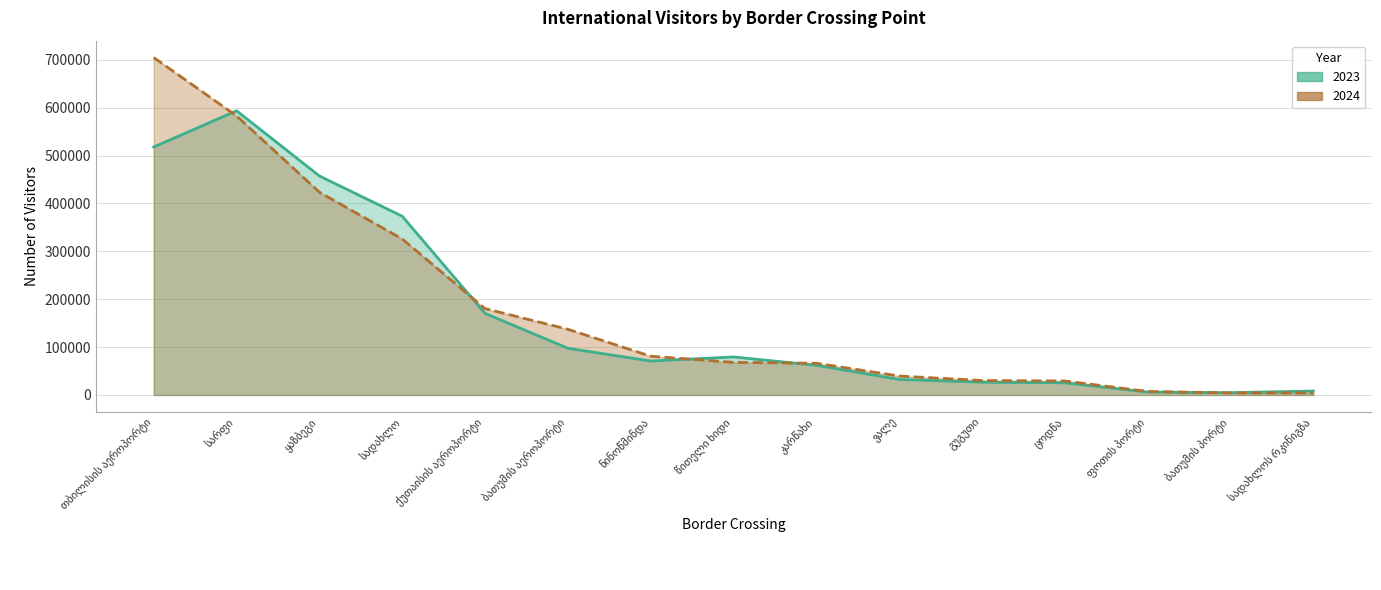

Which series ends up on top after the final intersection of 2024 and 2023?

2023